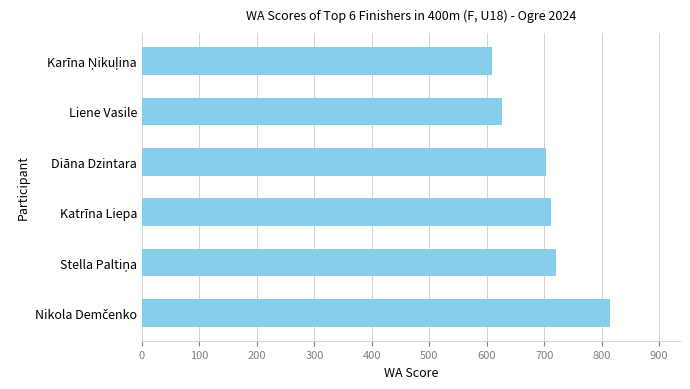

Reading top to bottom, transcribe all the data shown in this chart.

609	626	703	711	720	814